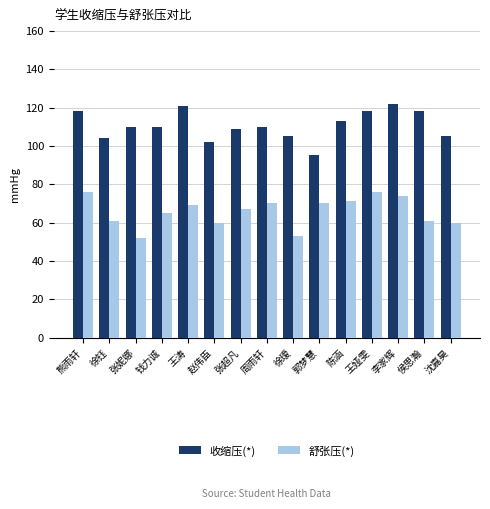

List the series in order of their overall mean, highest first.

收缩压(*), 舒张压(*)